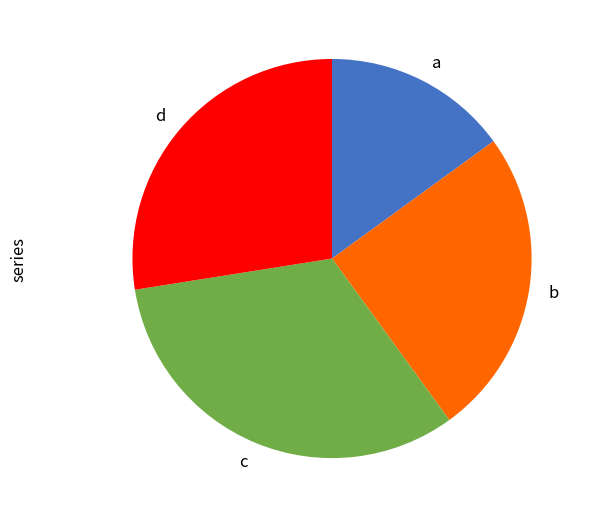

Which category has the biggest portion of the pie?

c